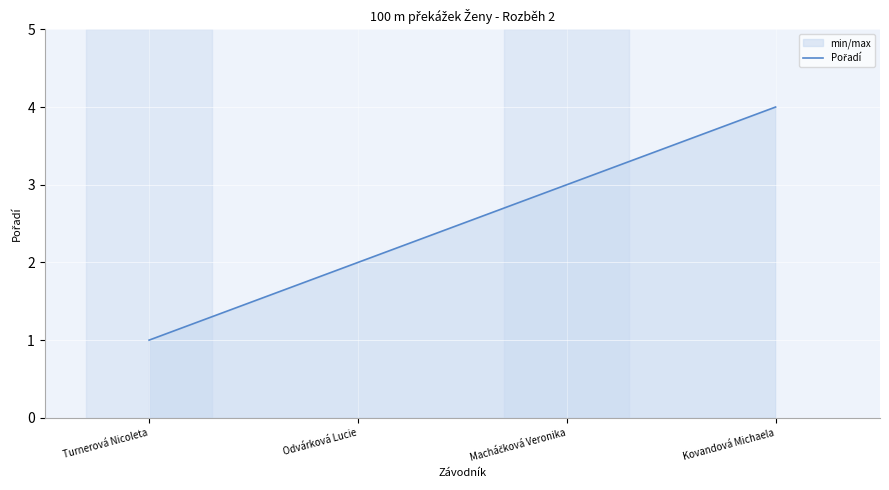

Between Kovandová Michaela and Turnerová Nicoleta, which is larger?

Kovandová Michaela